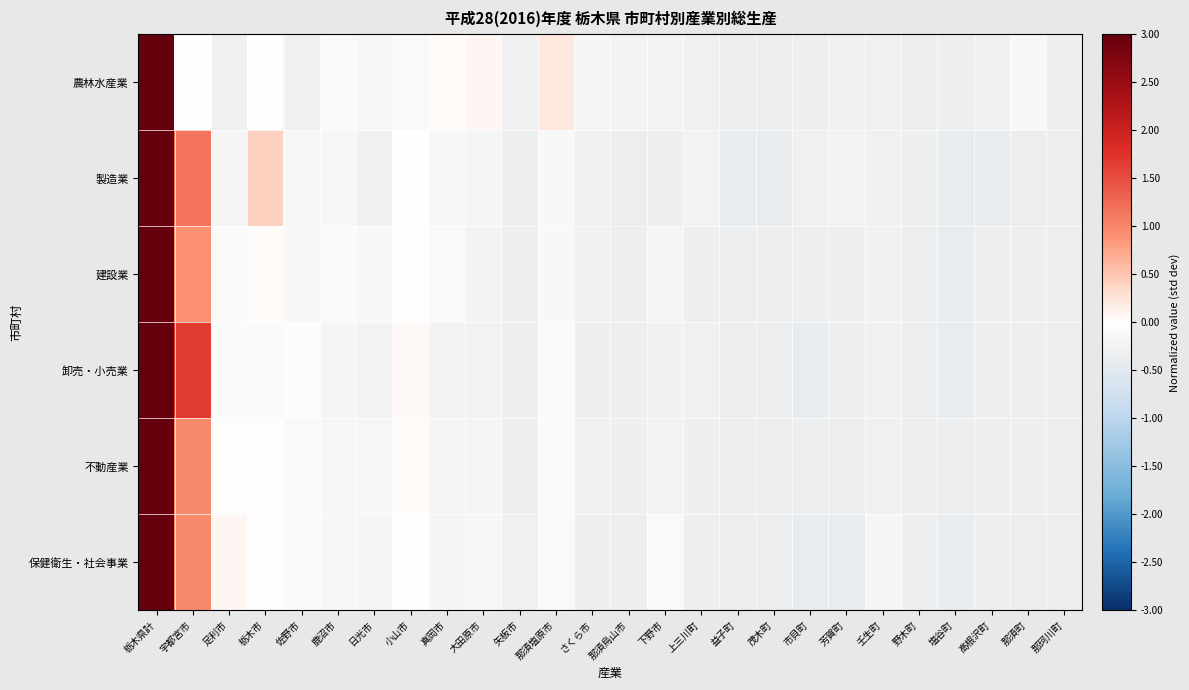

Which series has the largest range (max minus min)?

農林水産業